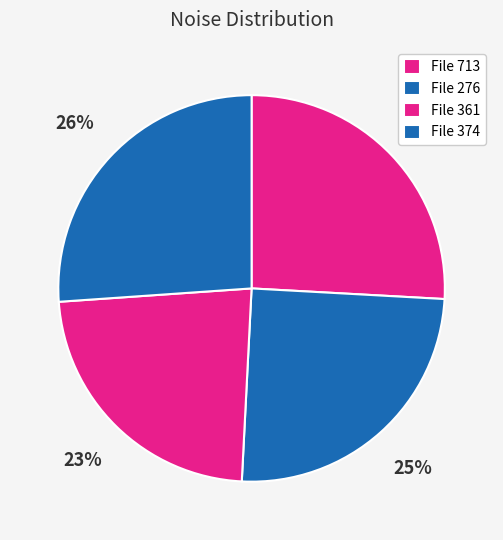

Which category has the smallest portion of the pie?

File 361